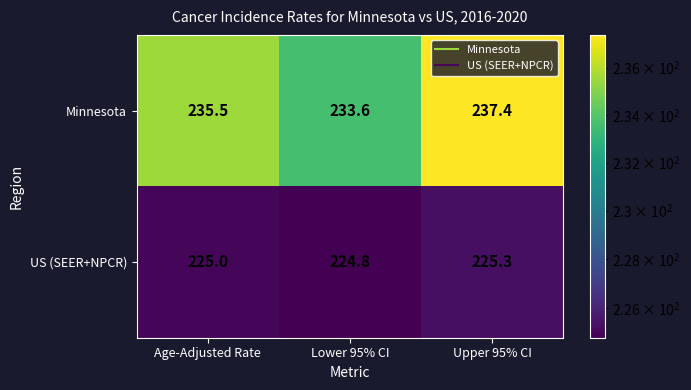

What is the average value of the Minnesota series?

235.5